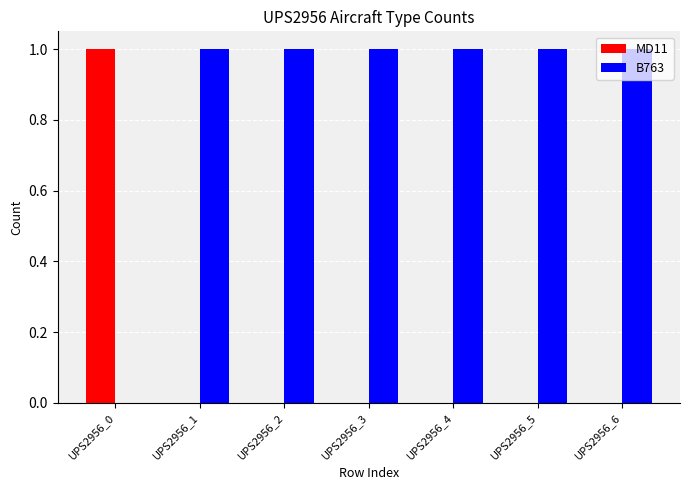

How many groups of bars are there?

7